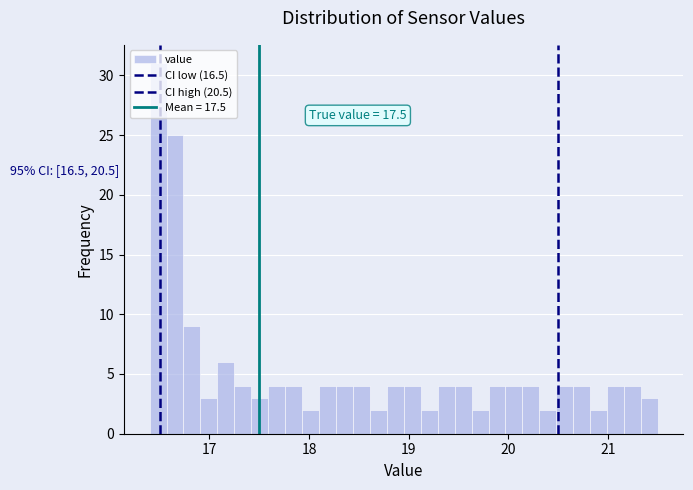

Read against the x-axis, roughly where is the centre of the tallest bar?

16.5